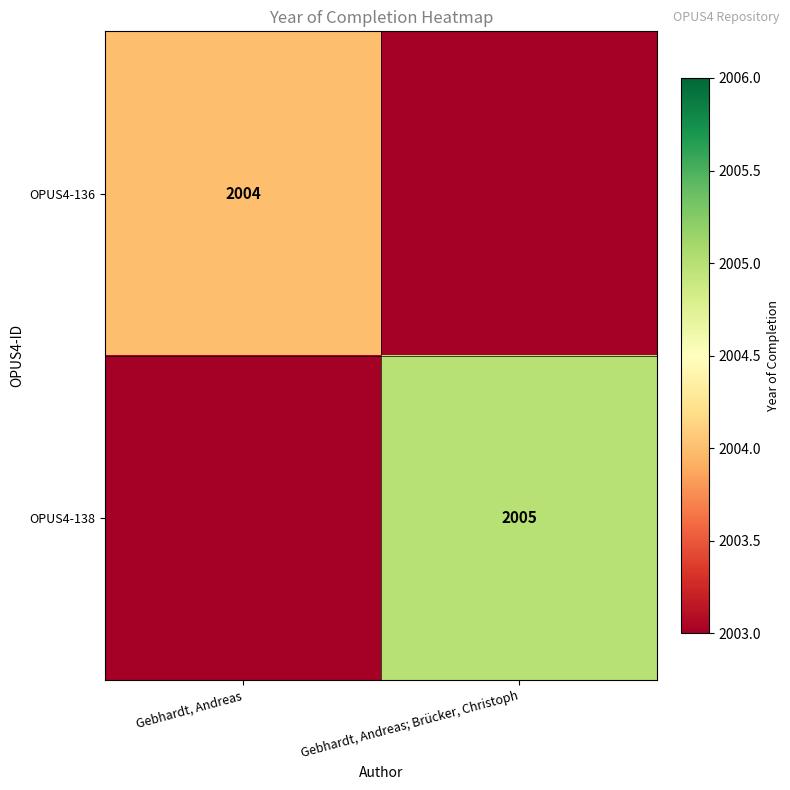

The value of OPUS4-138 at Gebhardt, Andreas; Brücker, Christoph is 2005. True or false?

True